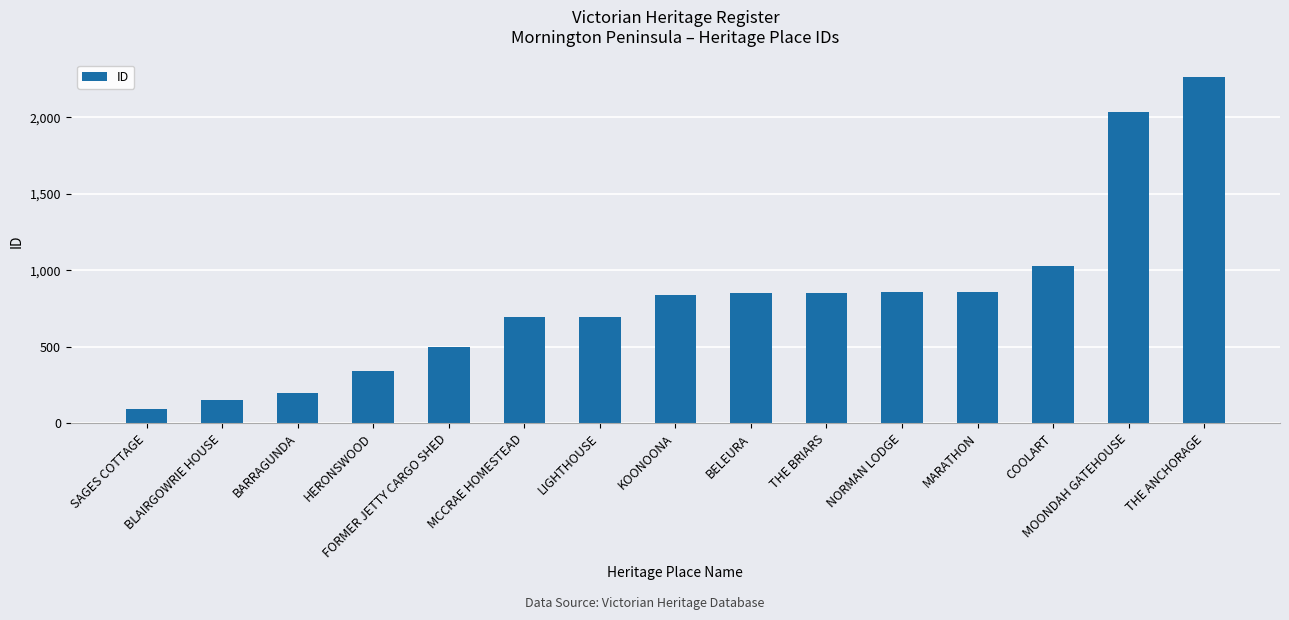

What is the difference between the maximum and minimum values?

2172